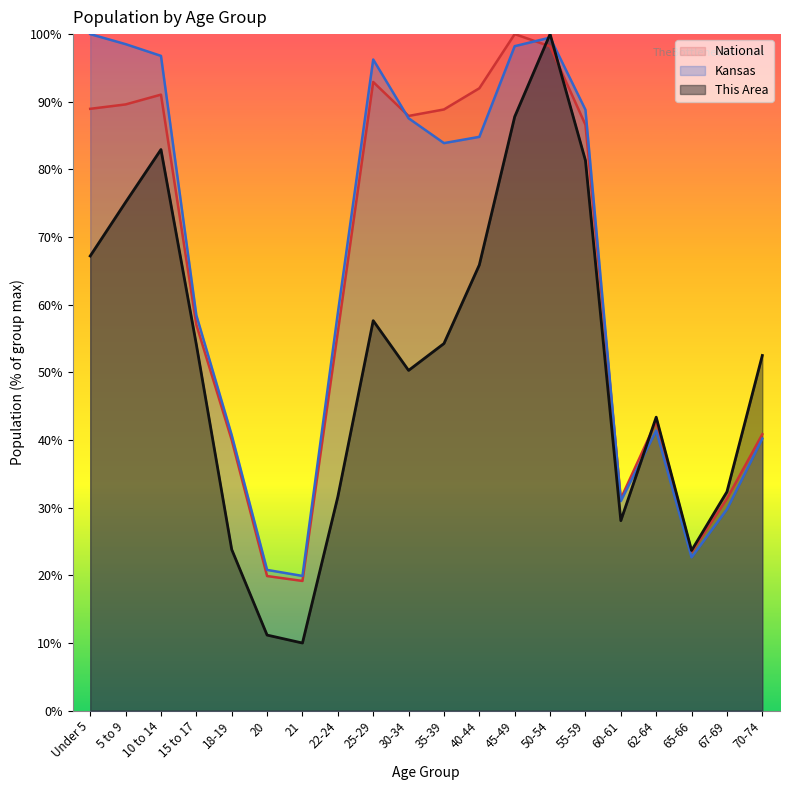

Which label corresponds to the smallest value in the chart?

21